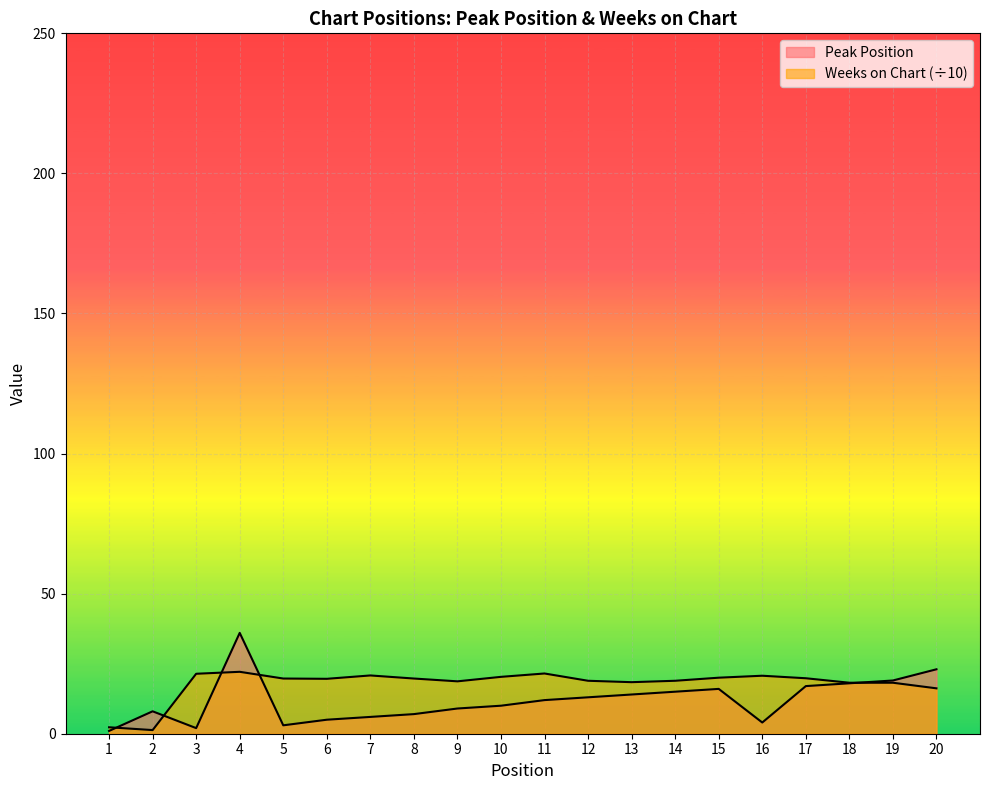

Rank the series by their maximum value, from highest to lowest.

Peak Position, Weeks on Chart